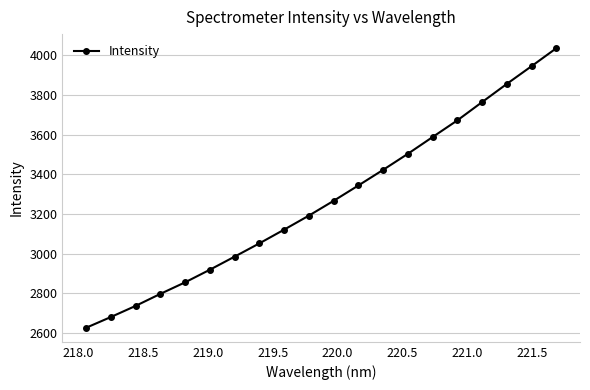

Reading right to left, what are all the values shown in this chart?

4036.4	3945.8	3856.4	3764.5	3672.2	3588.0	3503.4	3422.4	3343.5	3266.0	3191.3	3120.5	3051.2	2984.2	2918.1	2854.5	2796.2	2735.4	2679.2	2624.9